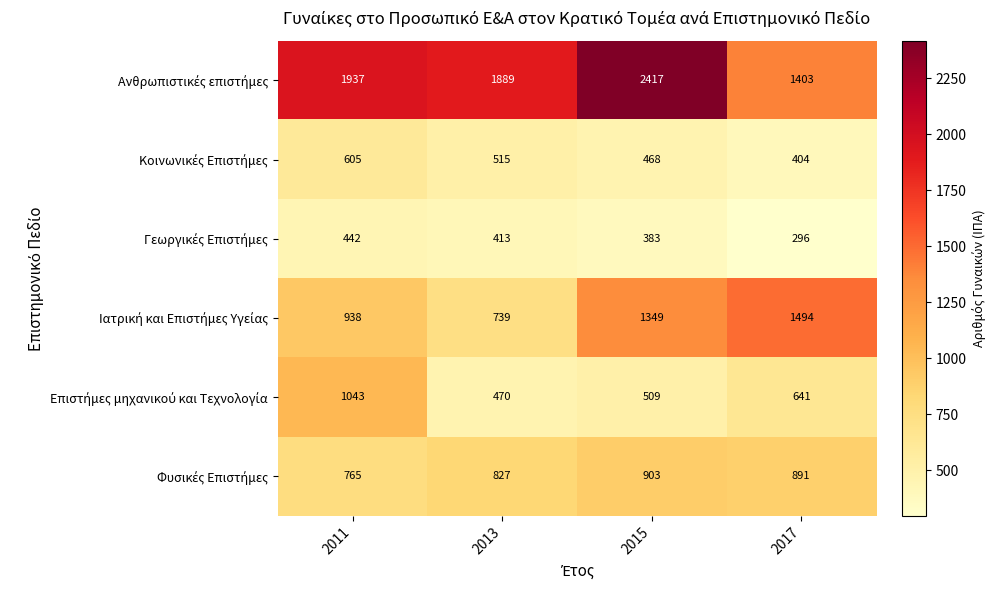

At which category is the sum across all series the highest?

2015